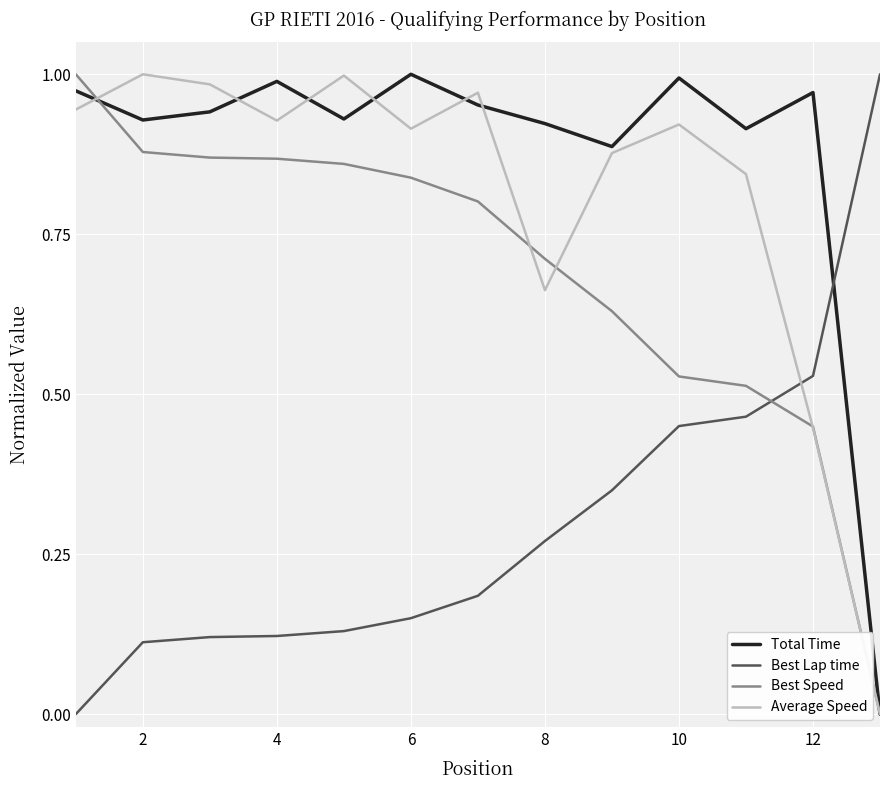

True or false: Average Speed and Best Lap time cross at least once.

True